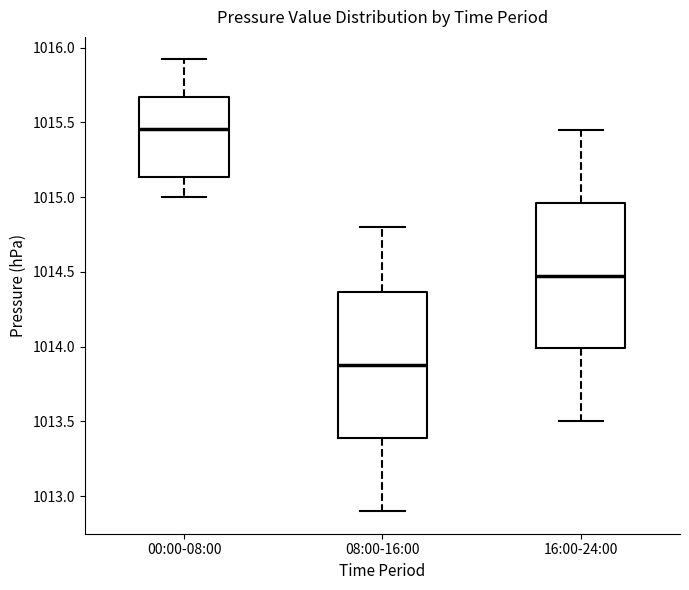

Where is the upper edge of the box for 08:00-16:00 on the y-axis? The values are not printed on the chart, so give them approximately, as read against the axis.

1014.35